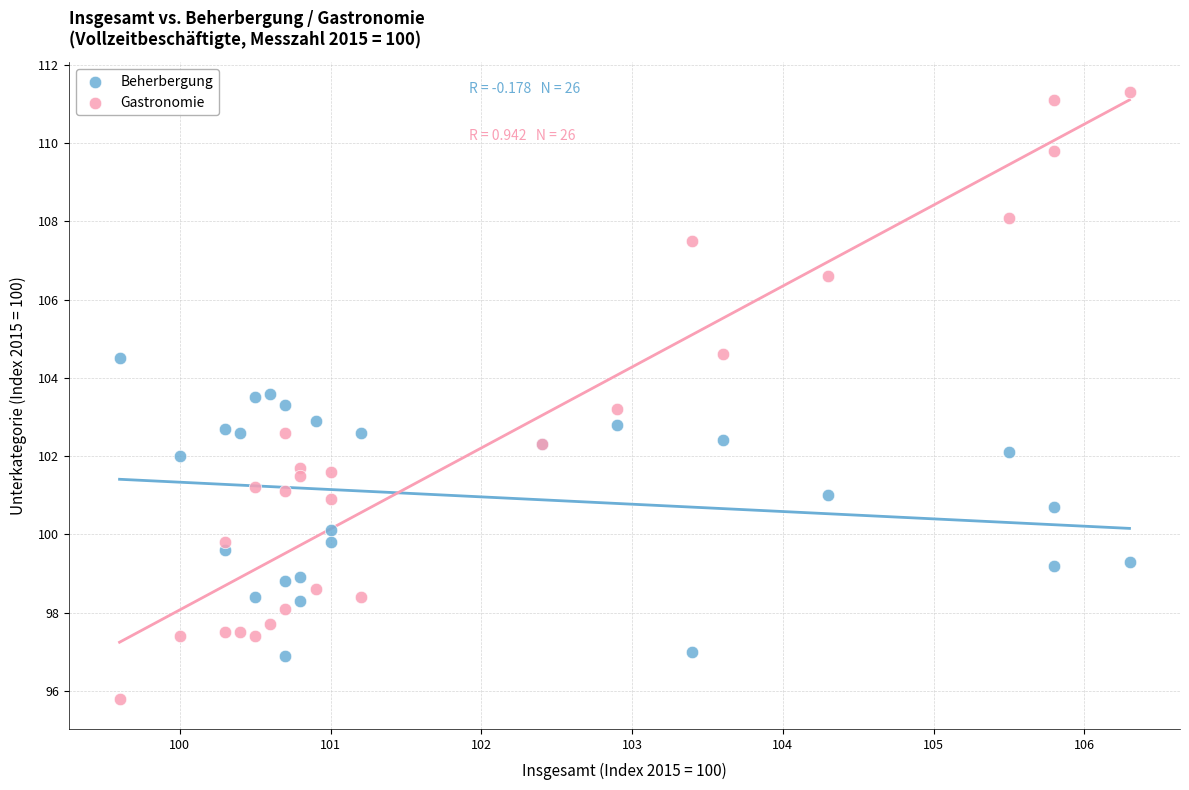

Which series contains the lowest Y value?

Gastronomie